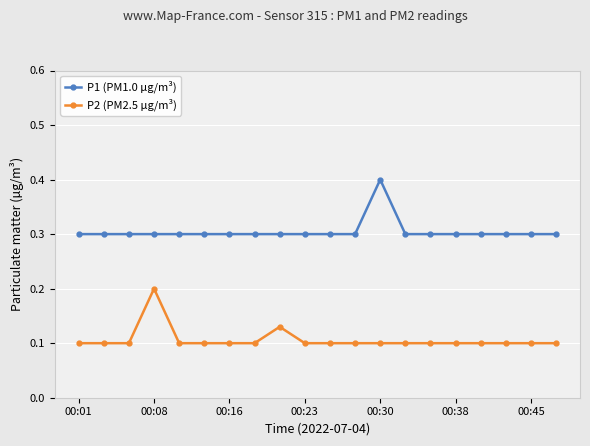

What are all the series names shown in the legend?

P1 (PM1.0 µg/m³), P2 (PM2.5 µg/m³)